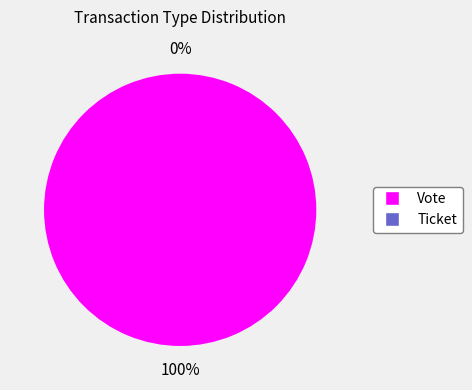

To the nearest percent, what is the difference between the largest and smallest slice percentages?

100%